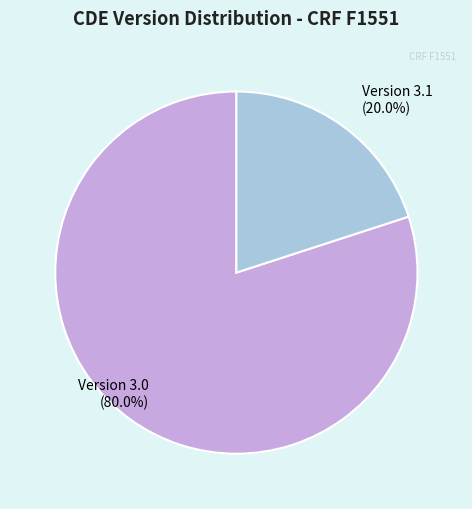

What is the largest slice in the pie chart?

Version 3.0 (80.0%)